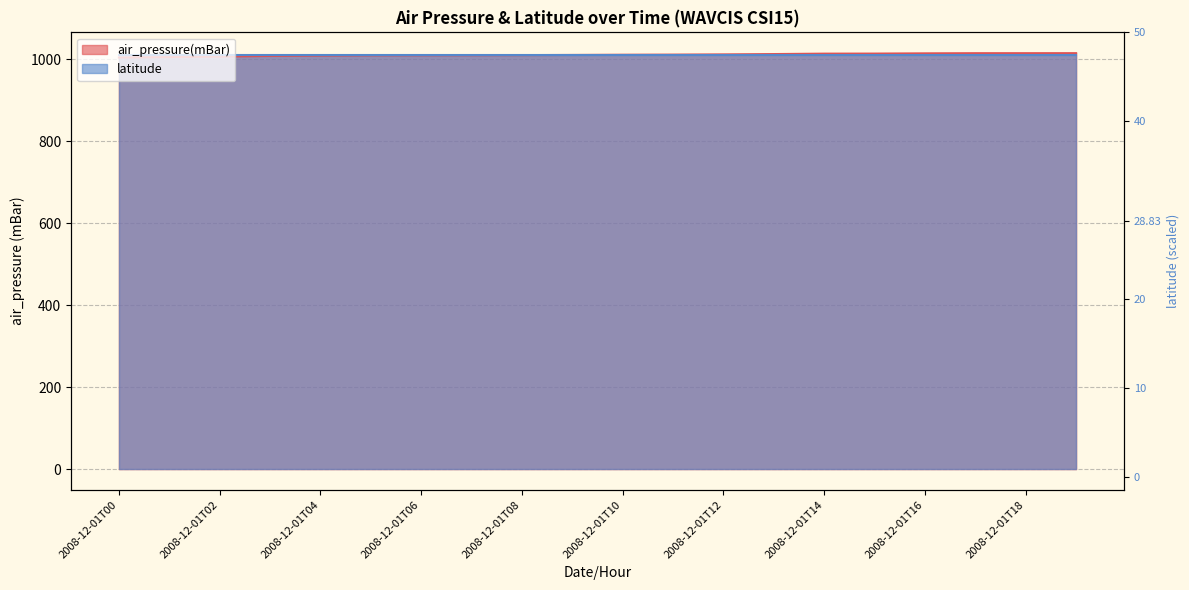

The chart shows a value of 1011.8 at 2008-12-01T12. True or false?

True